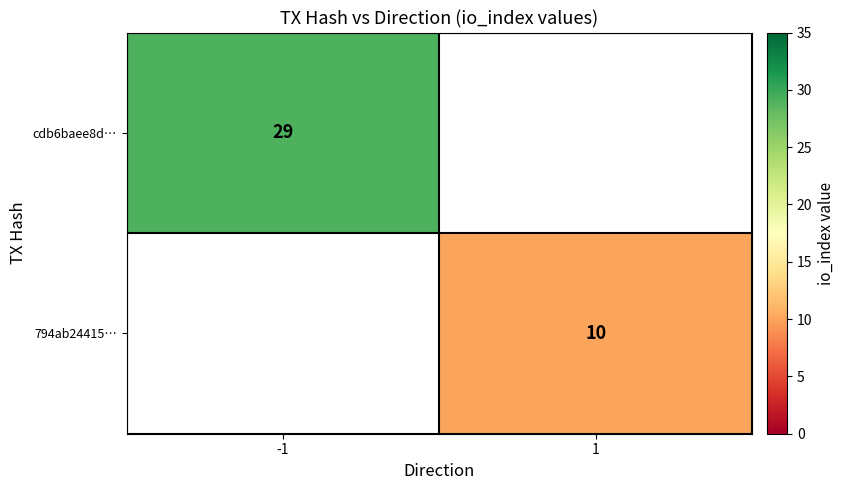

True or false: cdb6baee8d… has a value of 15 at -1.

False